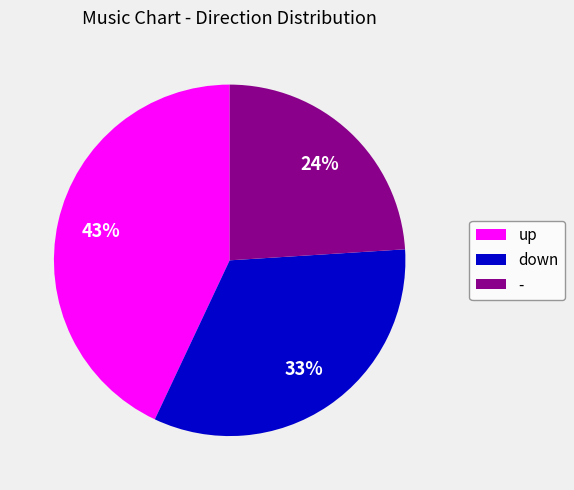

To the nearest percent, what is the combined percentage of down and up?

76%